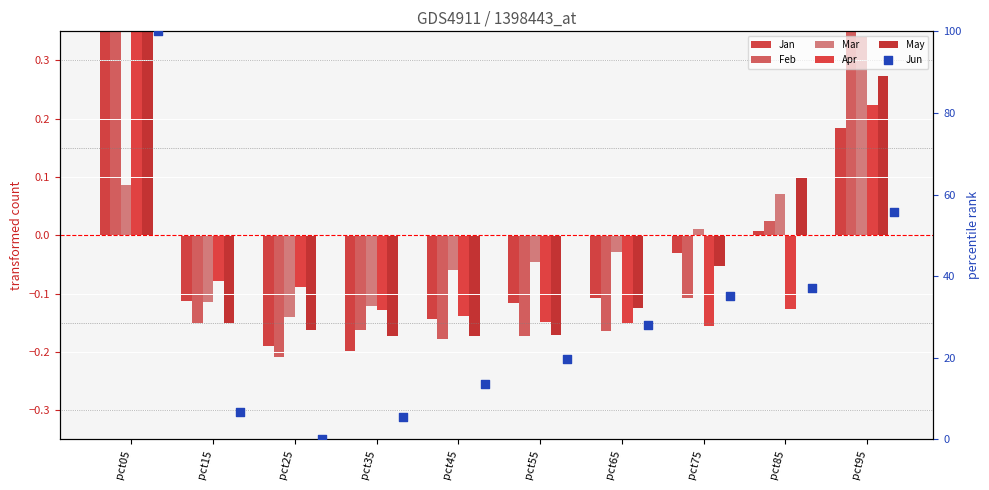

Which series has the largest total across all categories?

Jun